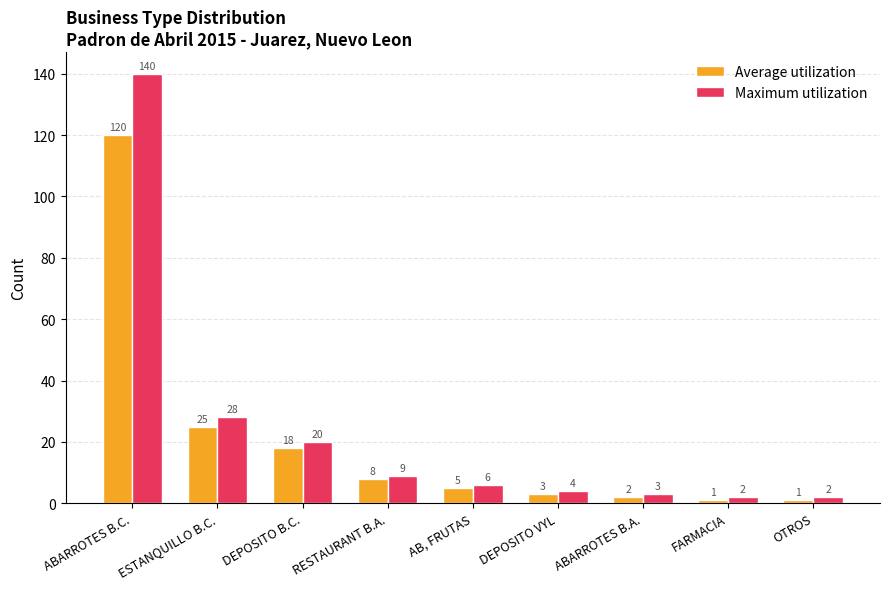

True or false: Average utilization has a value of 120 at ABARROTES B.C..

True